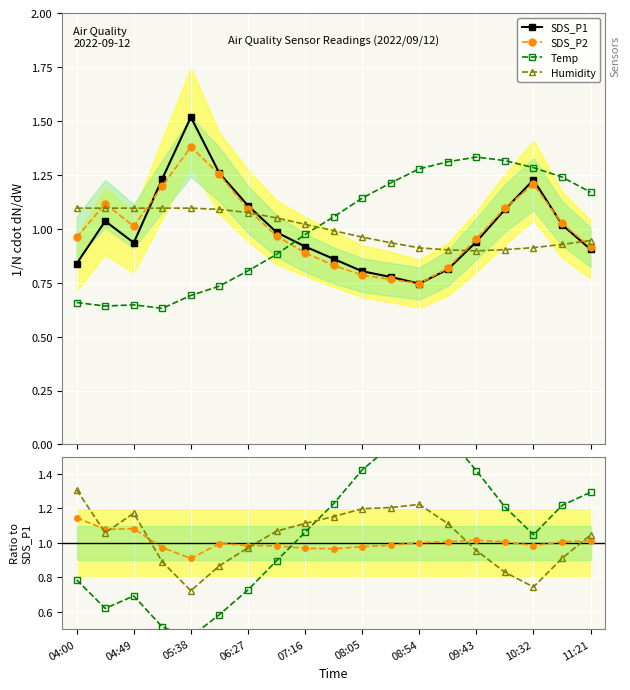

In SDS_P1, how many points are lower than both neighbors (excluding endpoints)?

2